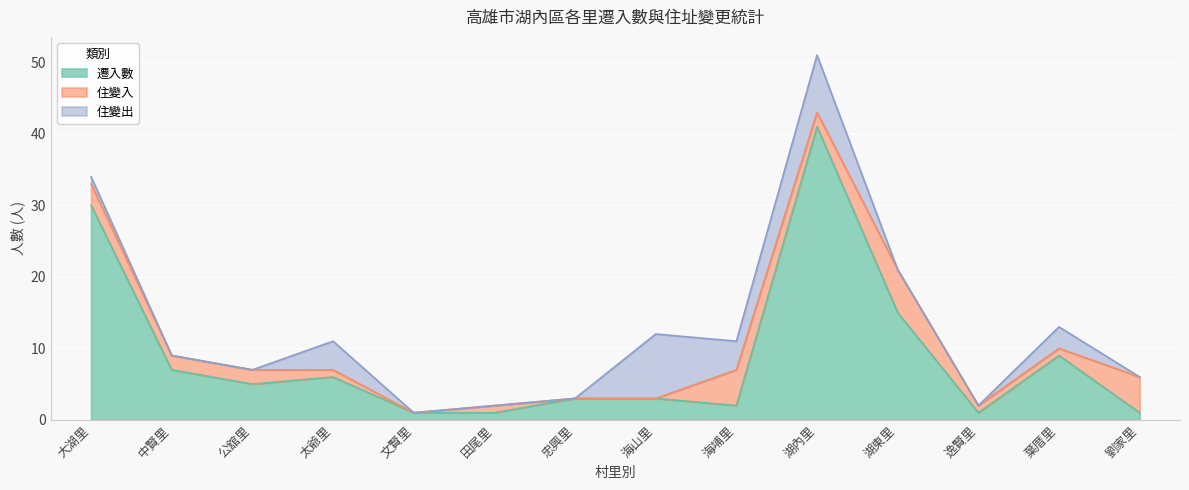

How many lines are shown in the chart?

3